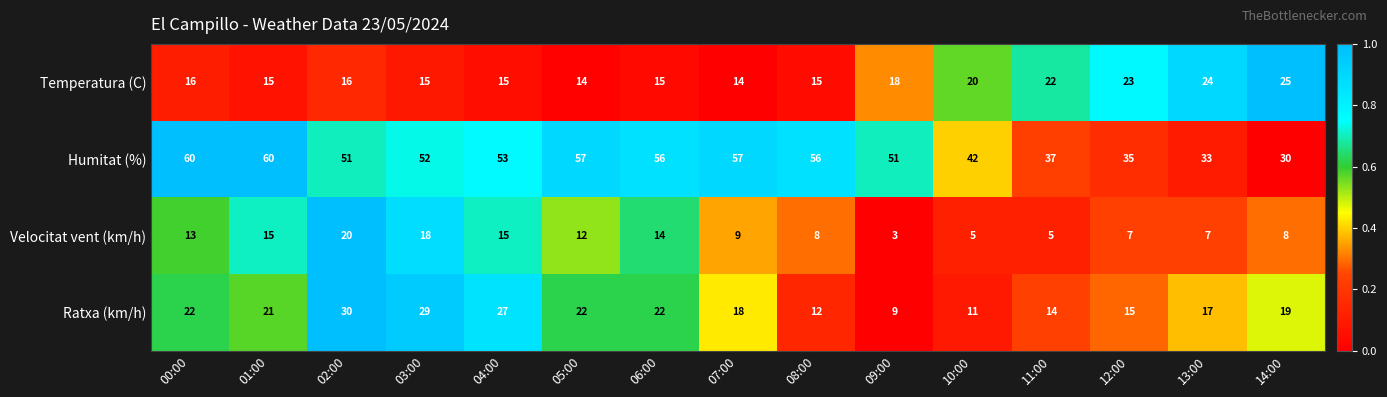

Which series has the largest range (max minus min)?

Humitat (%)